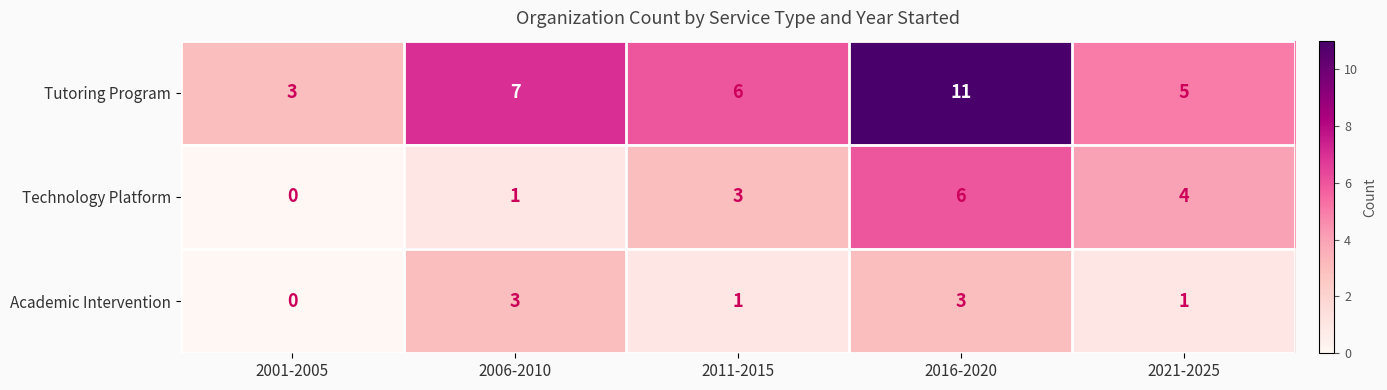

Between 2006-2010 and 2021-2025, which series saw the biggest shift?

Technology Platform